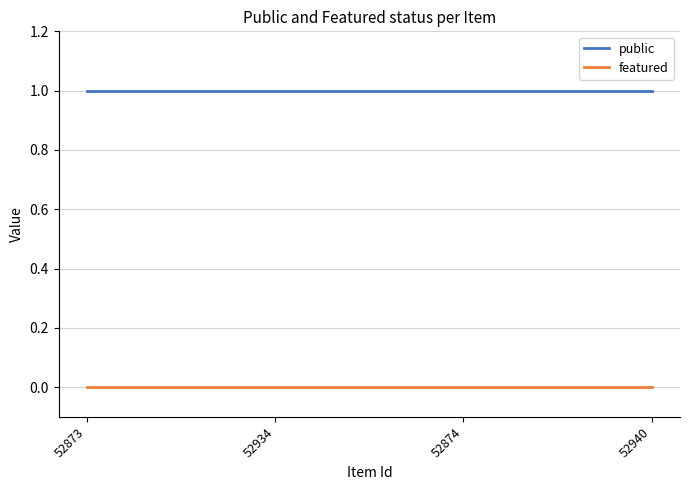

How many lines are shown in the chart?

2